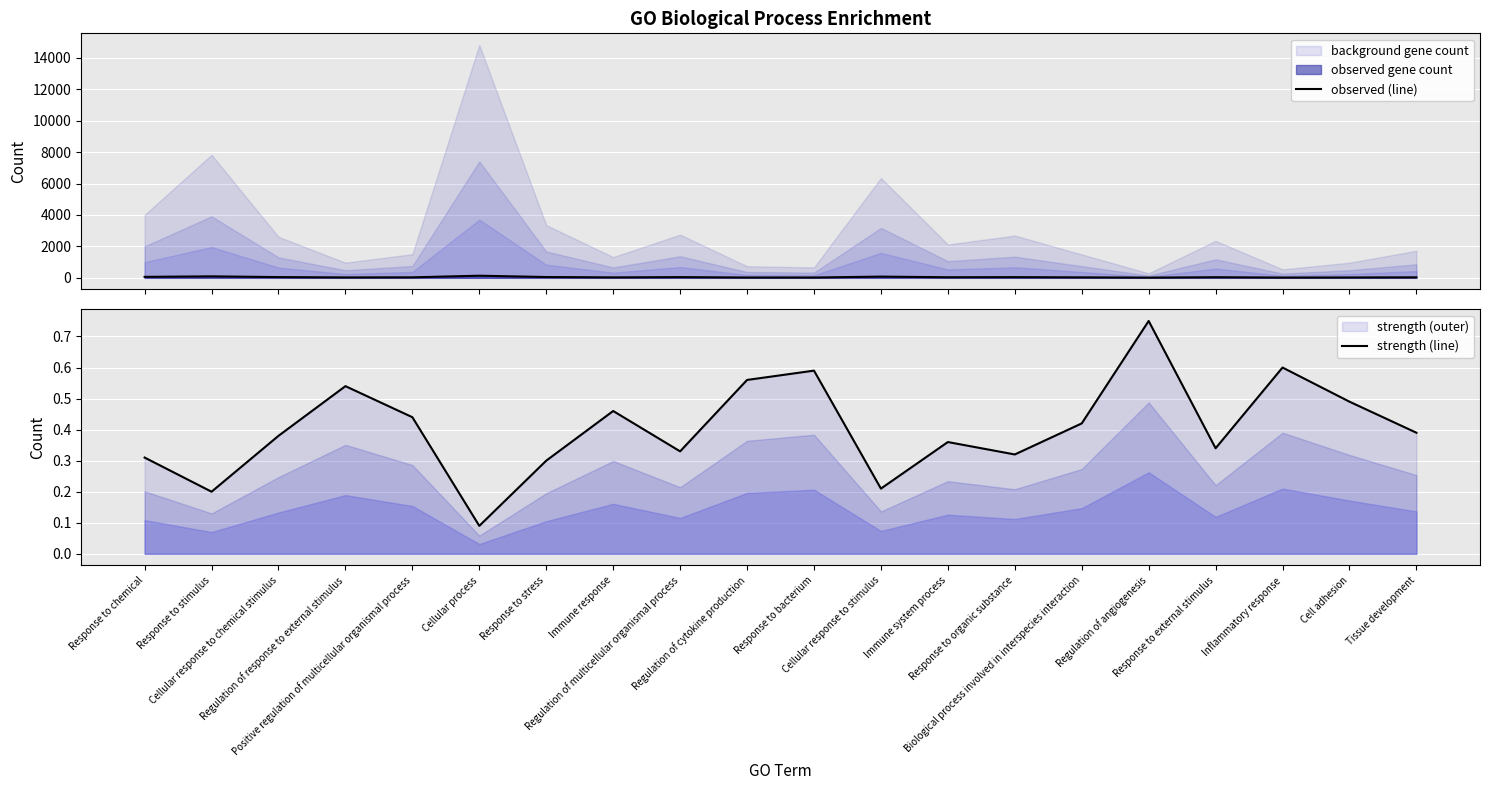

What is the sum of the observed (line) values at Regulation of response to external stimulus and Response to stimulus?

118.0